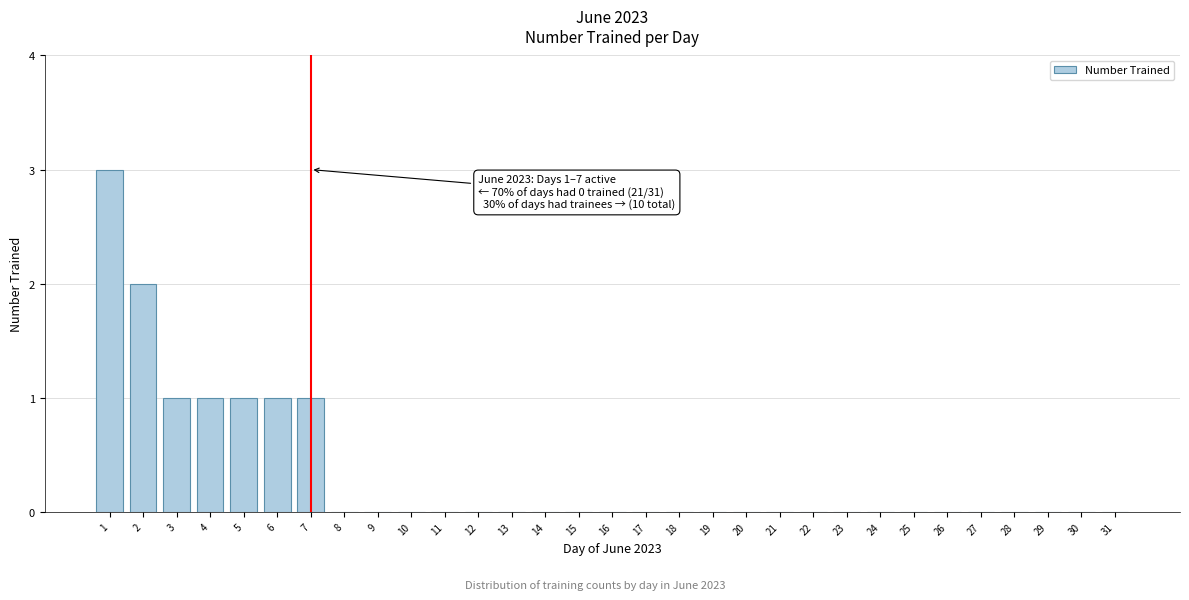

True or false: the data shows -2 at 26.

False